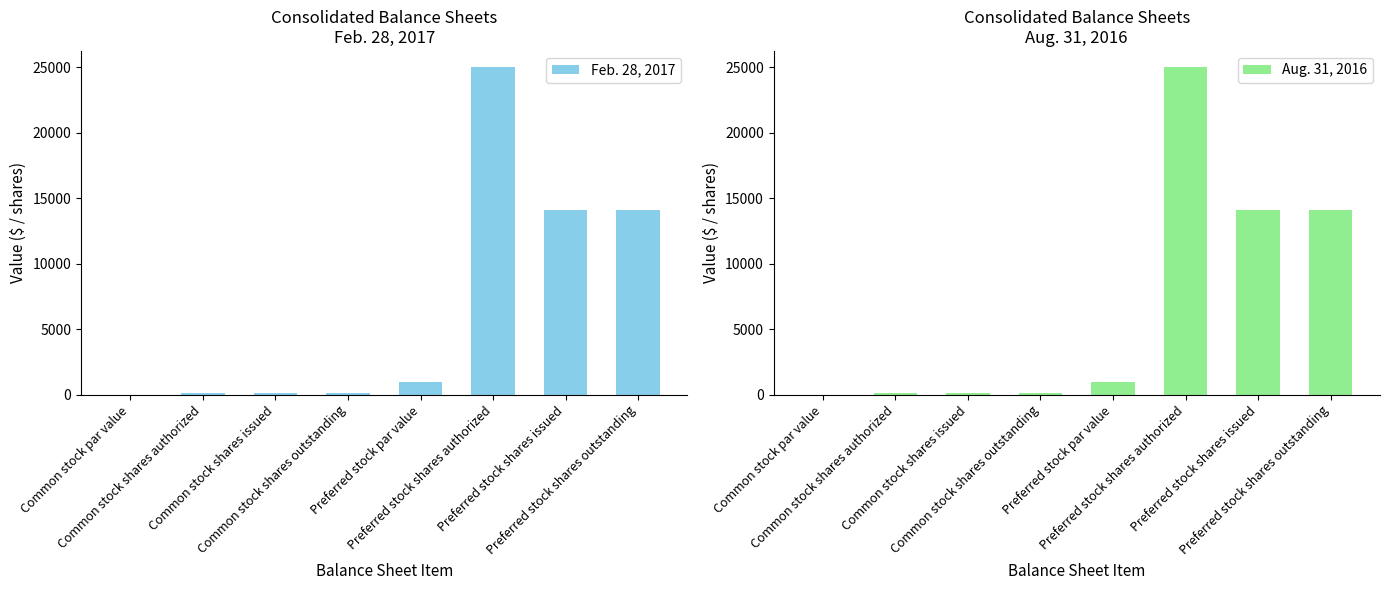

Is it true that Aug. 31, 2016 equals 25000.0 at Preferred stock shares authorized?

True